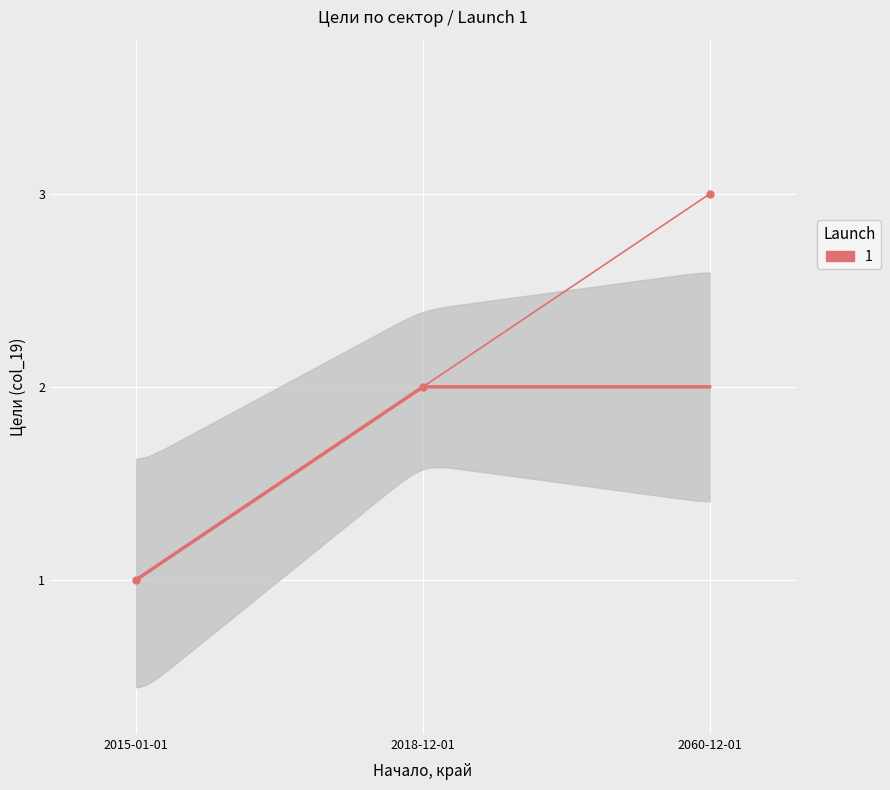

How many values are below 2?

1